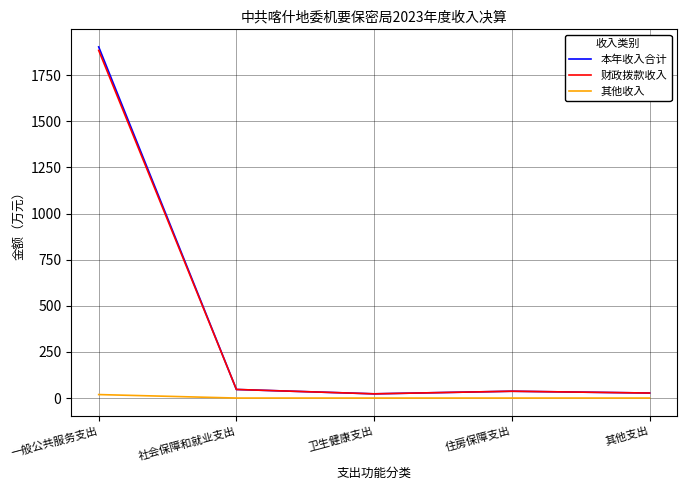

At which category is the sum across all series the highest?

一般公共服务支出